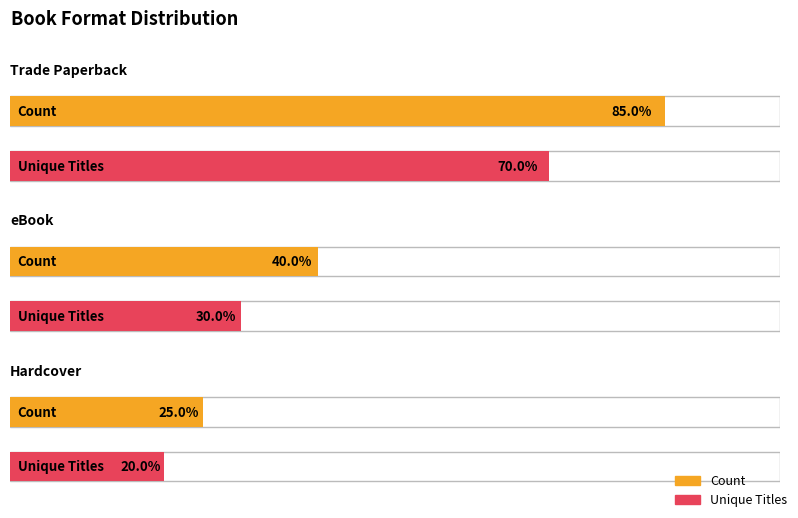

How many categories are shown in the chart?

3